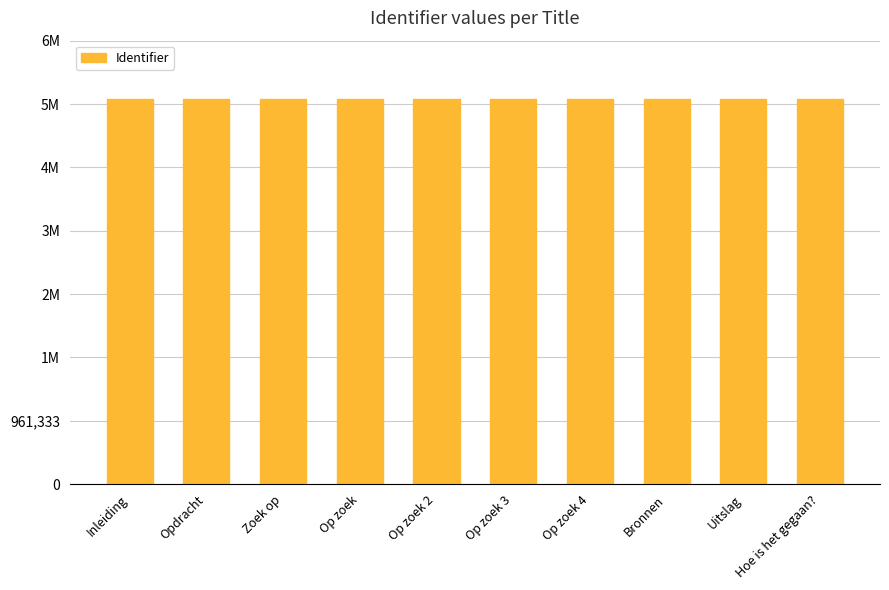

List the labels in order of value, largest first.

Hoe is het gegaan?, Uitslag, Bronnen, Op zoek 4, Op zoek 3, Op zoek 2, Op zoek, Zoek op, Opdracht, Inleiding